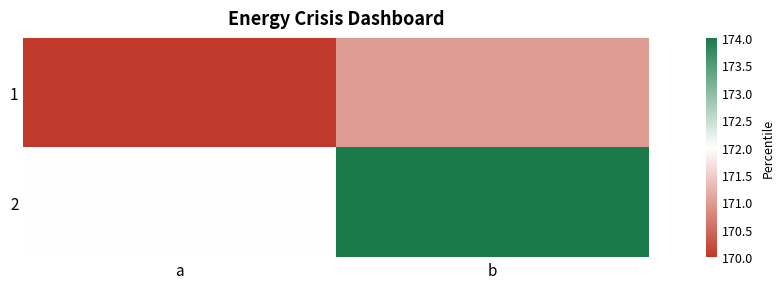

Reading right to left, extract all data points from this chart.

1: b=171	a=170
2: b=174	a=172